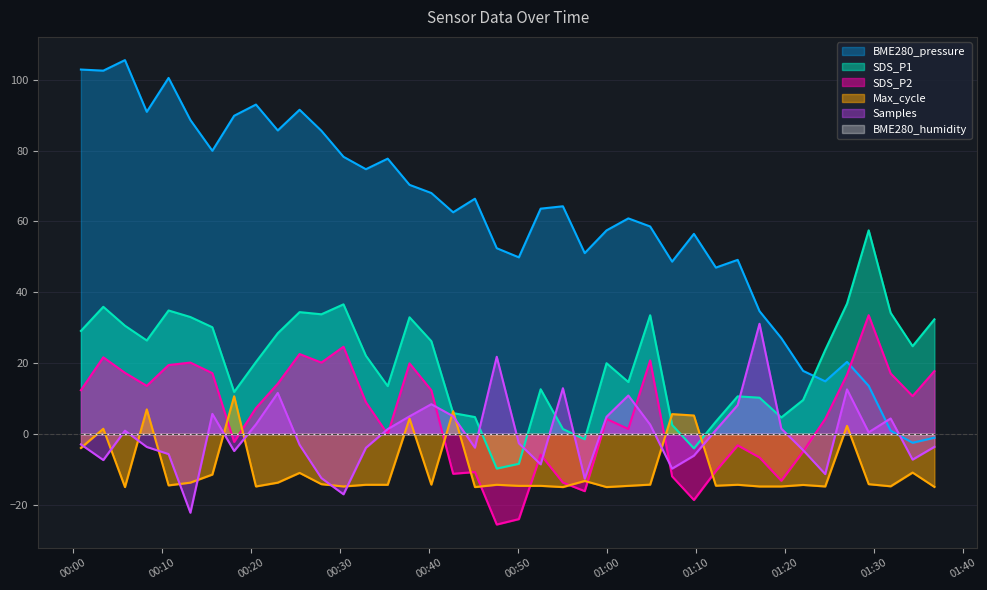

What is the smallest value displayed?

-25.5